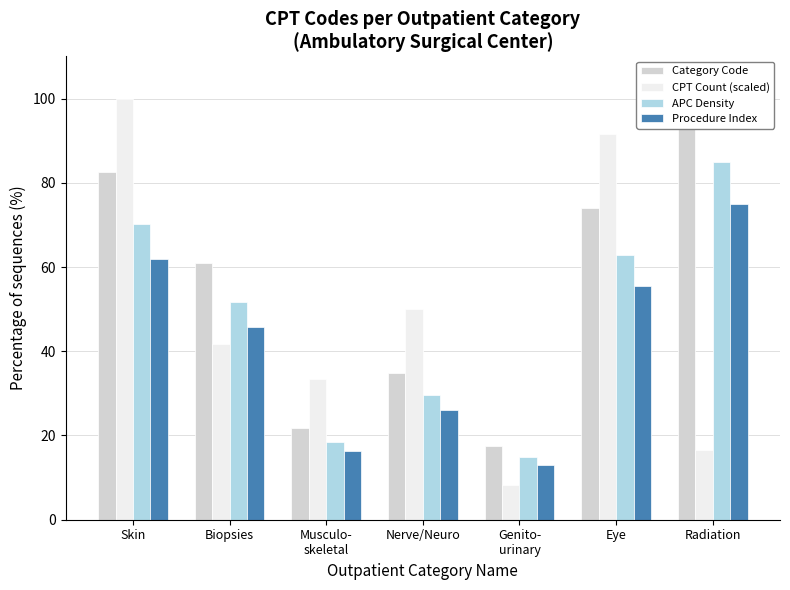

Count the number of data series in this chart.

4